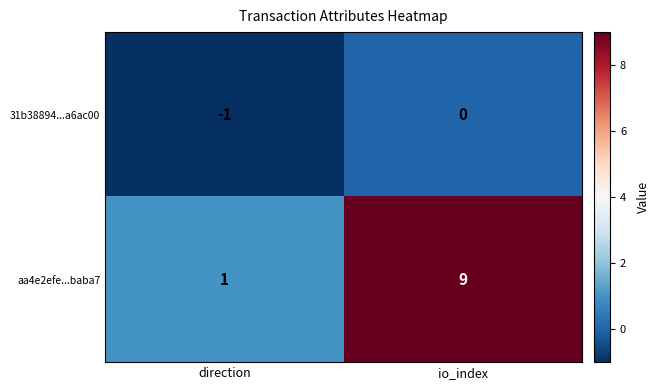

What is the difference between the highest and lowest values at direction?

2